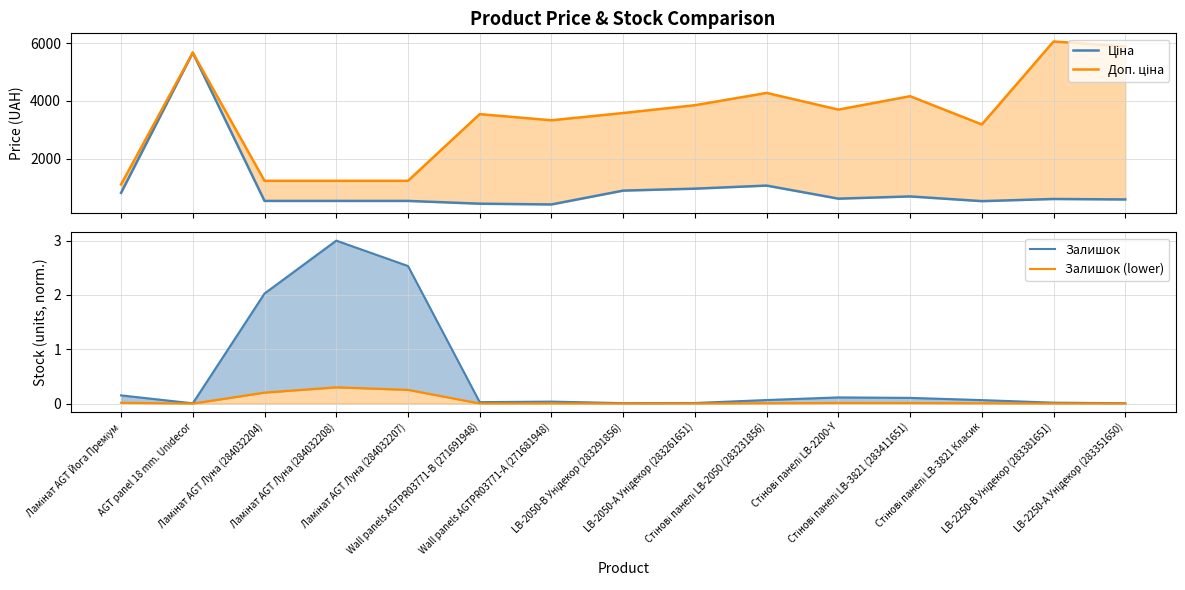

Reading left to right, extract all data points from this chart.

Ціна: Ламінат AGT Йога Преміум=818.5	AGT panel 18 mm. Unidecor=5673.8	Ламінат AGT Луна (284032204)=539.0	Ламінат AGT Луна (284032208)=539.0	Ламінат AGT Луна (284032207)=539.0	Wall panels AGTPR03771-B (271691948)=443.1	Wall panels AGTPR03771-А (271681948)=416.6	LB-2050-В Унідекор (283291856)=895.9	LB-2050-А Унідекор (283261651)=963.5	Стінові панелі LB-2050 (283231856)=1069.8	Стінові панелі LB-2200-Y=617.0	Стінові панелі LB-3821 (283411651)=694.3	Стінові панелі LB-3821 Класик=531.3	LB-2250-В Унідекор (283381651)=606.1	LB-2250-А Унідекор (283351650)=589.2
Доп. ціна: Ламінат AGT Йога Преміум=1109.2	AGT panel 18 mm. Unidecor=5673.8	Ламінат AGT Луна (284032204)=1235.4	Ламінат AGT Луна (284032208)=1235.4	Ламінат AGT Луна (284032207)=1235.4	Wall panels AGTPR03771-B (271691948)=3545.0	Wall panels AGTPR03771-А (271681948)=3332.5	LB-2050-В Унідекор (283291856)=3583.6	LB-2050-А Унідекор (283261651)=3854.0	Стінові панелі LB-2050 (283231856)=4279.1	Стінові панелі LB-2200-Y=3701.9	Стінові панелі LB-3821 (283411651)=4165.6	Стінові панелі LB-3821 Класик=3187.6	LB-2250-В Унідекор (283381651)=6061.2	LB-2250-А Унідекор (283351650)=5892.2
Залишок: Ламінат AGT Йога Преміум=0.2	AGT panel 18 mm. Unidecor=0.0	Ламінат AGT Луна (284032204)=2.0	Ламінат AGT Луна (284032208)=3.0	Ламінат AGT Луна (284032207)=2.5	Wall panels AGTPR03771-B (271691948)=0.0	Wall panels AGTPR03771-А (271681948)=0.0	LB-2050-В Унідекор (283291856)=0.0	LB-2050-А Унідекор (283261651)=0.0	Стінові панелі LB-2050 (283231856)=0.1	Стінові панелі LB-2200-Y=0.1	Стінові панелі LB-3821 (283411651)=0.1	Стінові панелі LB-3821 Класик=0.1	LB-2250-В Унідекор (283381651)=0.0	LB-2250-А Унідекор (283351650)=0.0
Залишок (lower): Ламінат AGT Йога Преміум=0.0	AGT panel 18 mm. Unidecor=0.0	Ламінат AGT Луна (284032204)=0.2	Ламінат AGT Луна (284032208)=0.3	Ламінат AGT Луна (284032207)=0.3	Wall panels AGTPR03771-B (271691948)=0.0	Wall panels AGTPR03771-А (271681948)=0.0	LB-2050-В Унідекор (283291856)=0.0	LB-2050-А Унідекор (283261651)=0.0	Стінові панелі LB-2050 (283231856)=0.0	Стінові панелі LB-2200-Y=0.0	Стінові панелі LB-3821 (283411651)=0.0	Стінові панелі LB-3821 Класик=0.0	LB-2250-В Унідекор (283381651)=0.0	LB-2250-А Унідекор (283351650)=0.0